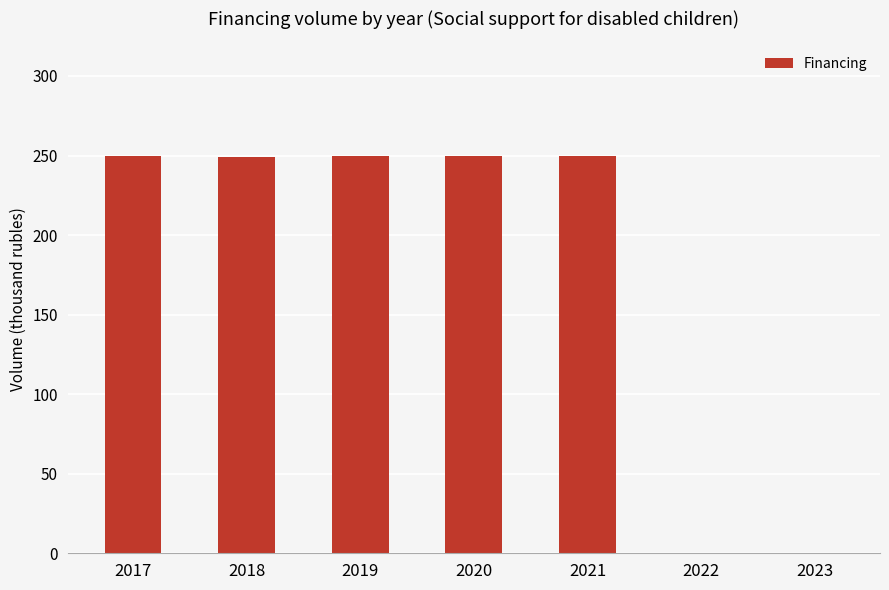

What is the change in value from 2019 to 2023?

-250.0